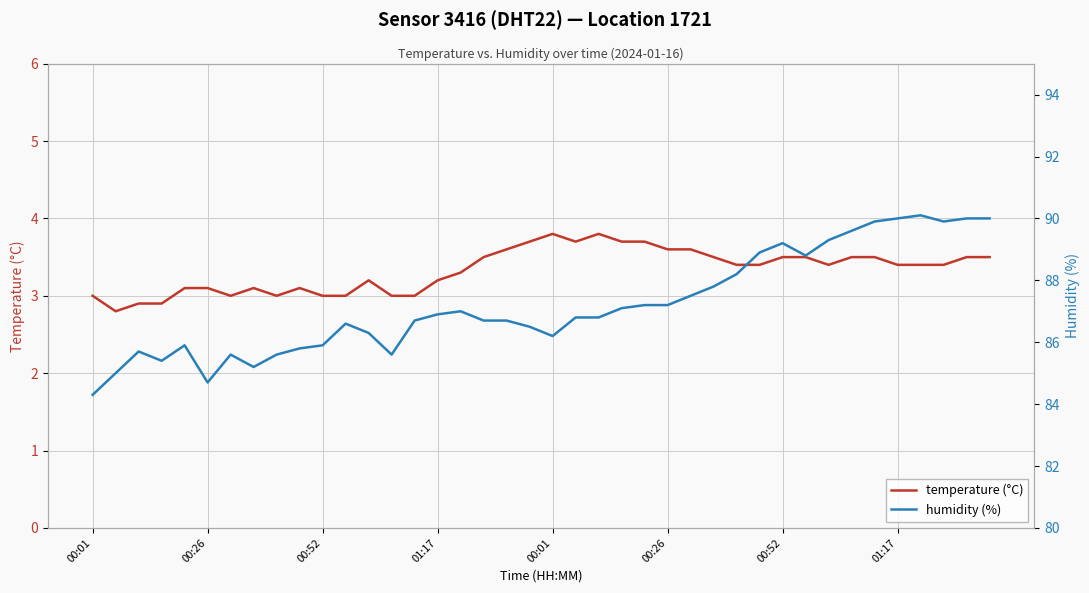

What is the value of the temperature (°C) point at the 24th from the left?

3.7